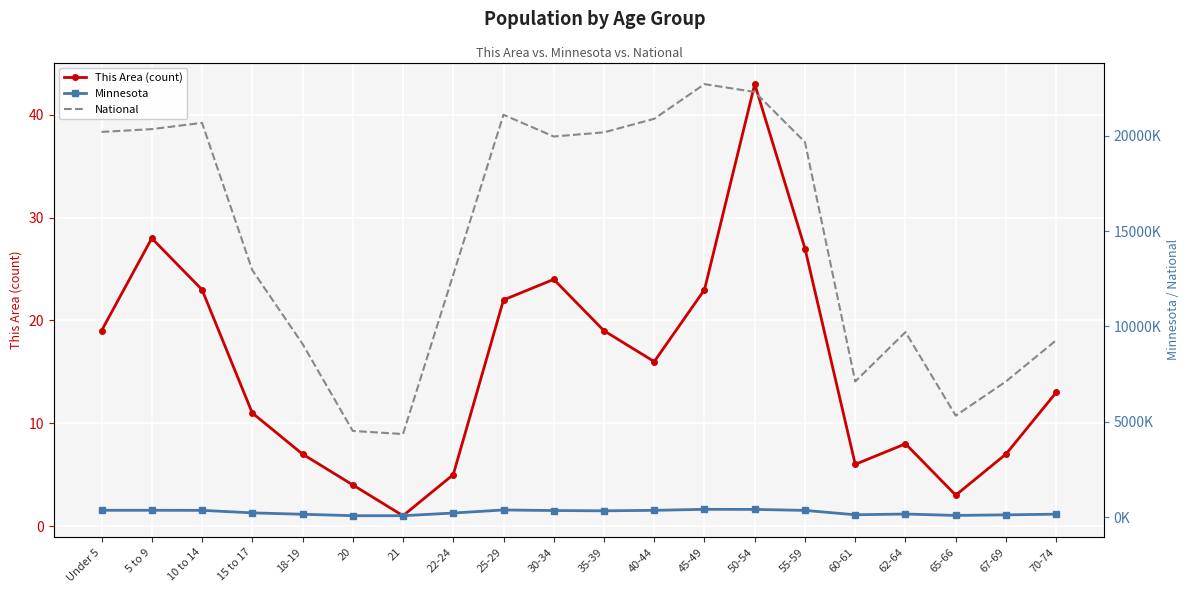

Reading left to right, what are all the values shown in this chart?

This Area (count): 19	28	23	11	7	4	1	5	22	24	19	16	23	43	27	6	8	3	7	13
Minnesota: 355504	355536	352342	220681	147148	72732	70594	212325	372686	342900	328190	352904	406203	401695	349589	120761	159014	86158	116412	151857
National: 20201362	20348657	20677194	12954254	9086089	4519129	4354294	12712576	21101849	19962099	20179642	20890964	22708591	22298125	19664805	7113727	9704197	5319902	7115361	9278166